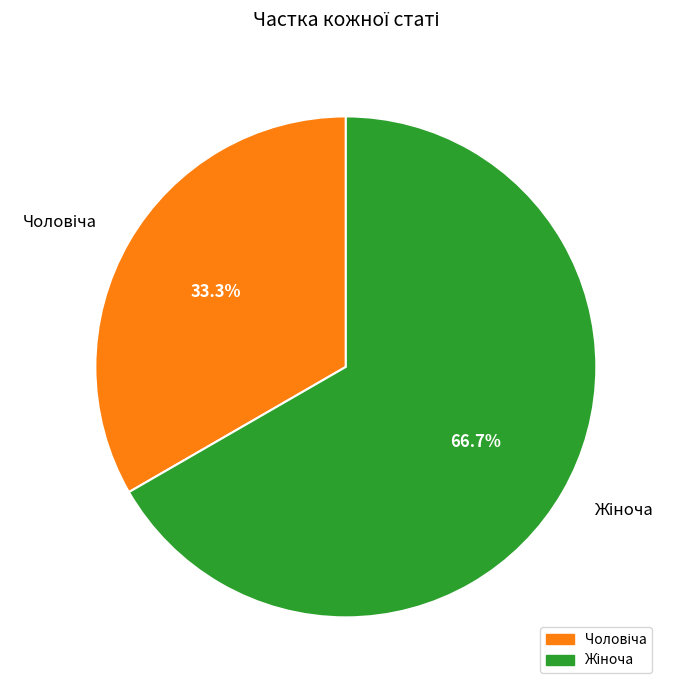

Is there a majority slice in this chart?

Yes